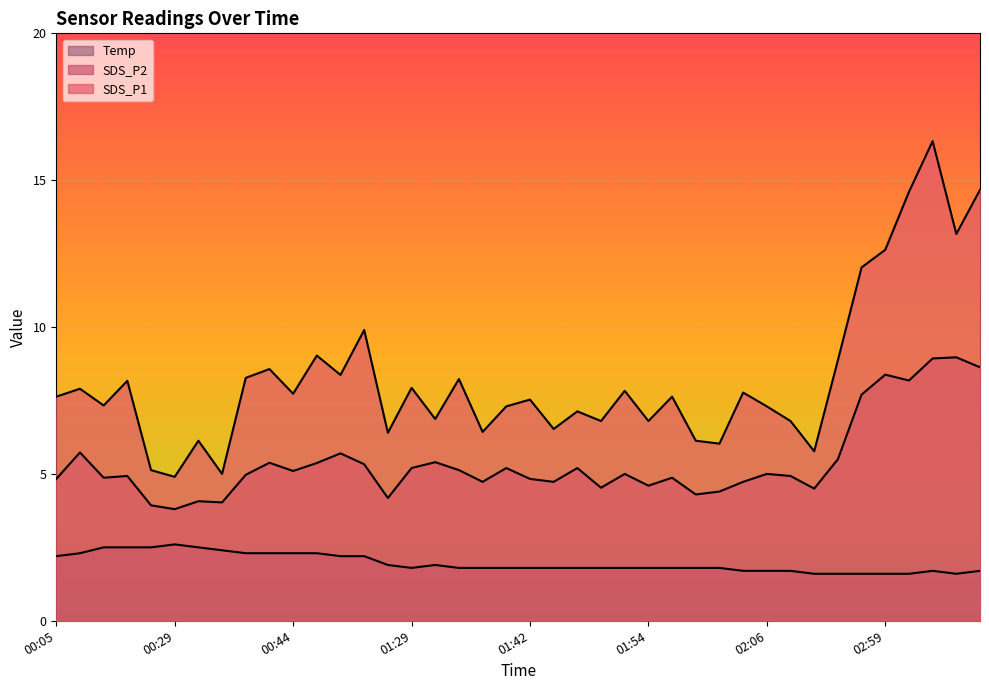

What are all the series names shown in the legend?

SDS_P1, SDS_P2, Temp